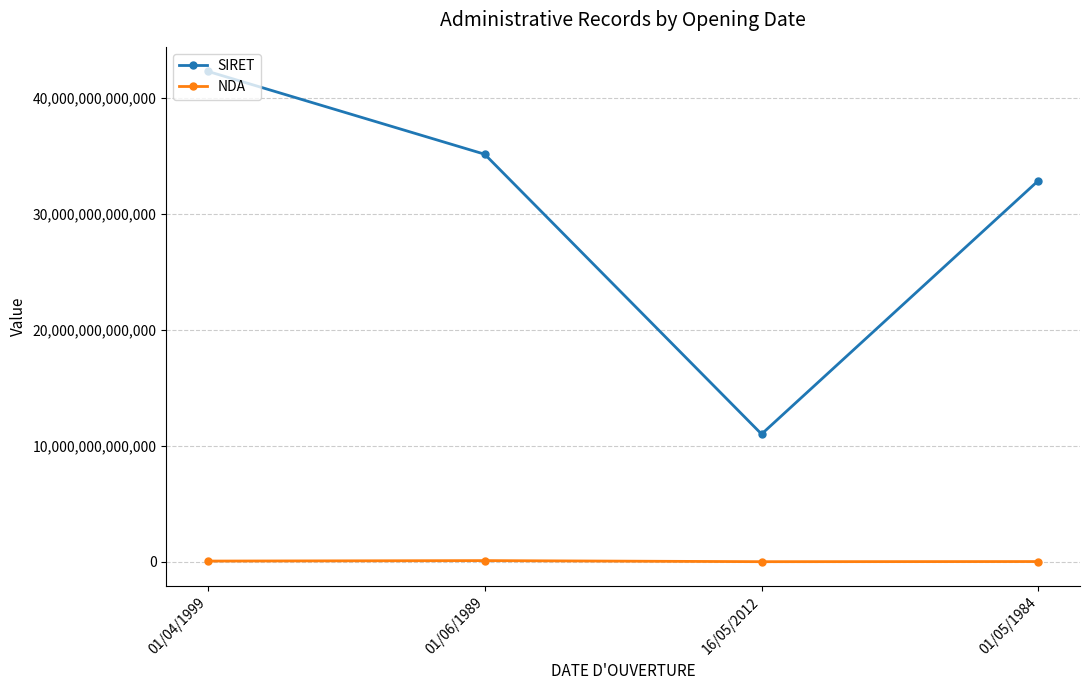

Which series has the largest range (max minus min)?

SIRET